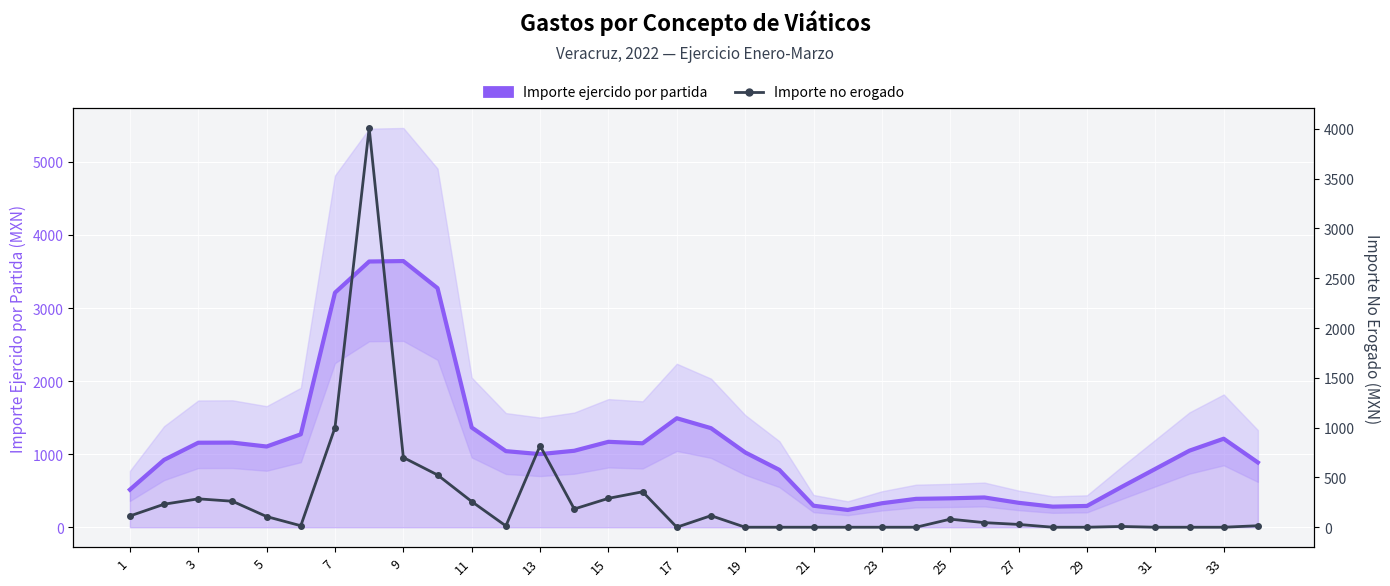

What are all the series names shown in the legend?

Importe ejercido por partida, Importe no erogado